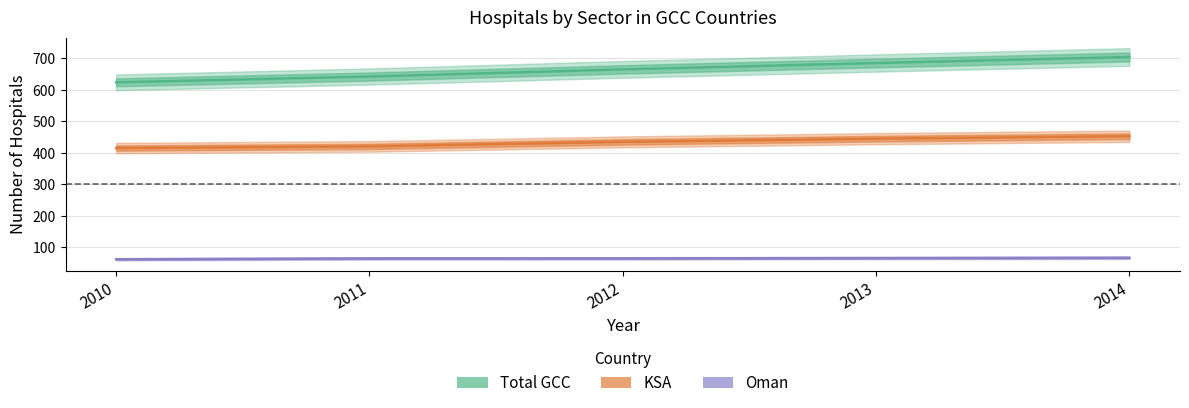

Rank the series by their average value, from highest to lowest.

Total GCC, KSA, Oman